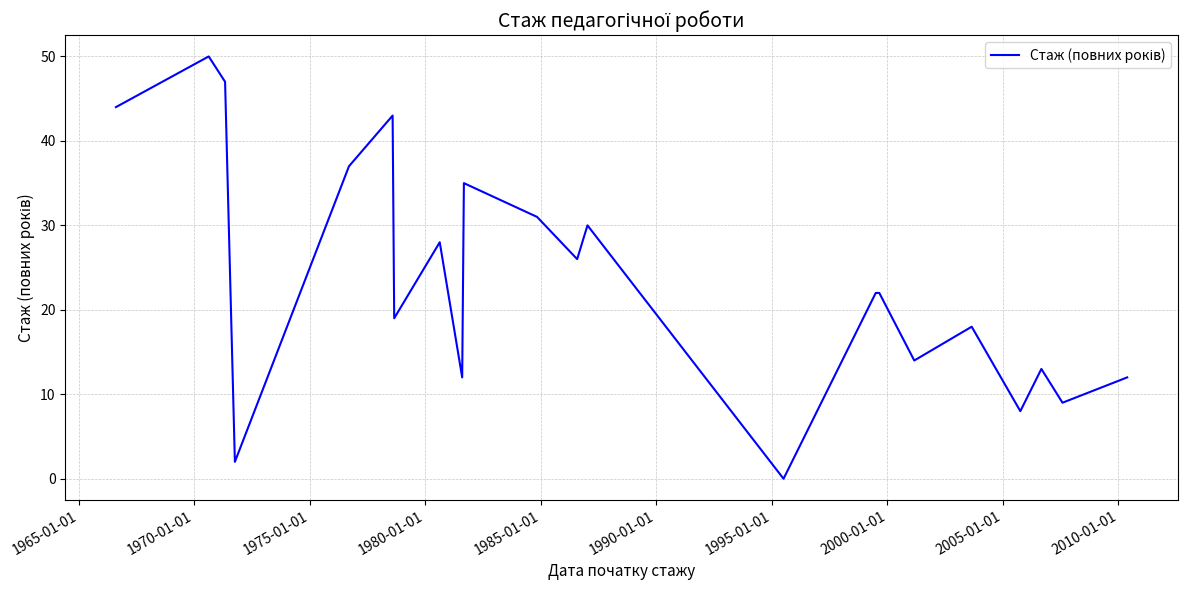

What is the difference between the maximum and minimum values?

50